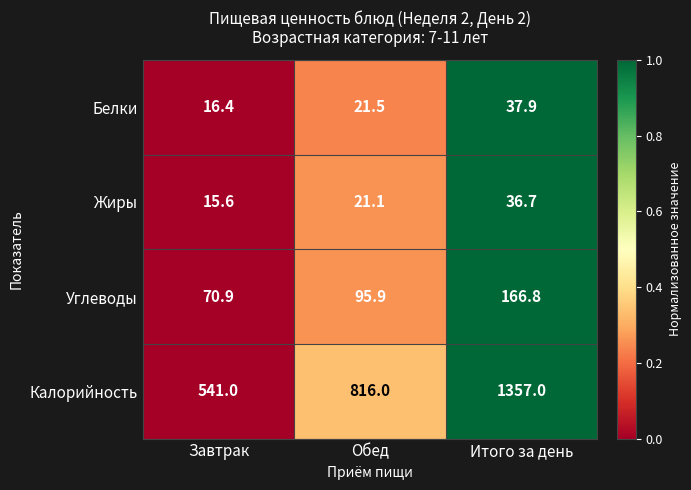

Reading left to right, transcribe all the data shown in this chart.

Белки: 16.4	21.5	37.9
Жиры: 15.6	21.1	36.7
Углеводы: 70.9	95.9	166.8
Калорийность: 541.0	816.0	1357.0